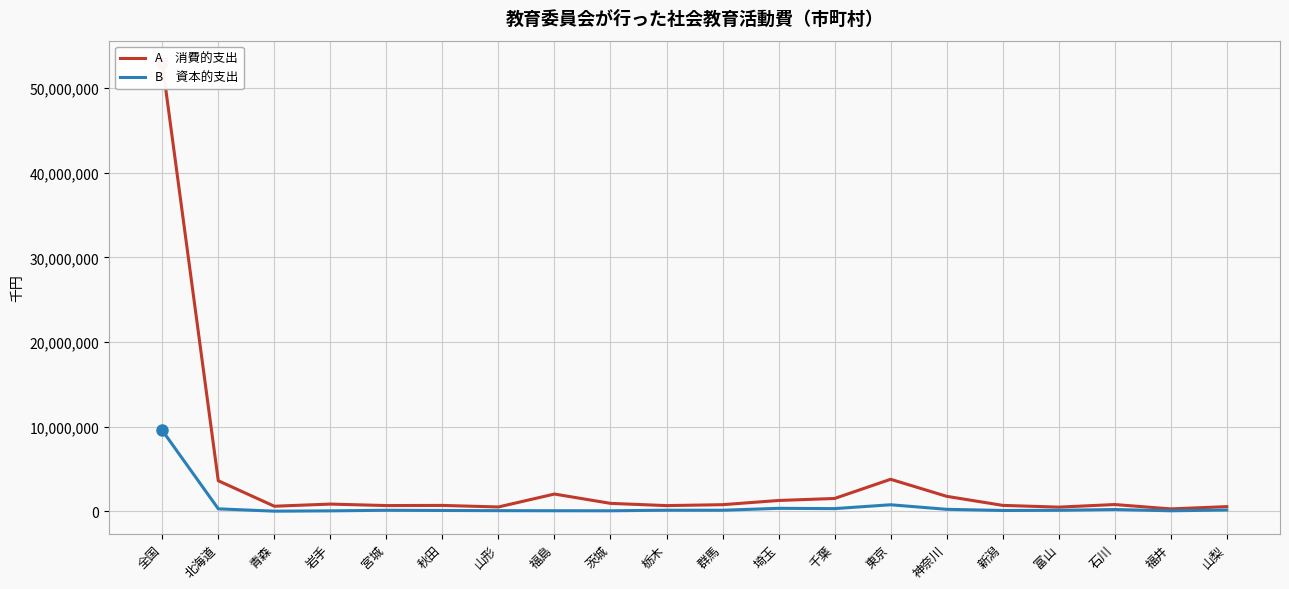

True or false: A　消費的支出 and B　資本的支出 intersect in this chart.

False